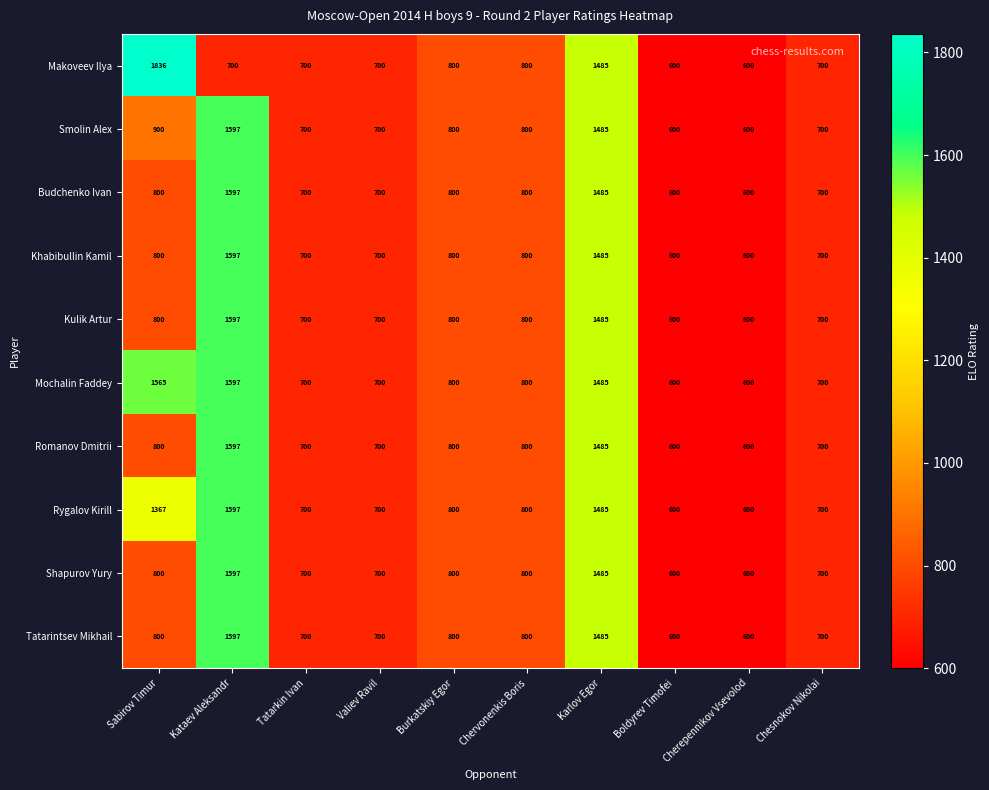

At how many categories does at least one series exceed 963?

3